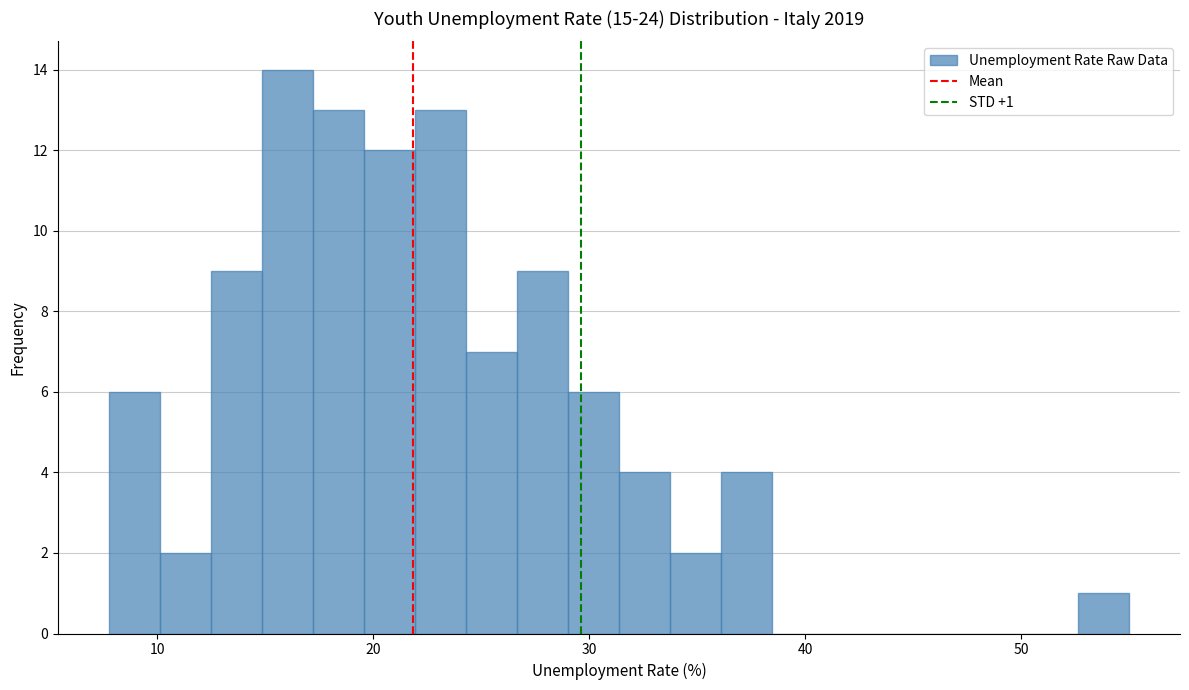

Around what value on the x-axis is the tallest bar? Give the approximate position of its centre, as read against the axis.

16